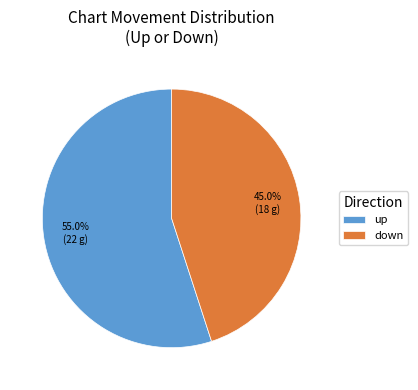

How many slices are in this pie chart?

2